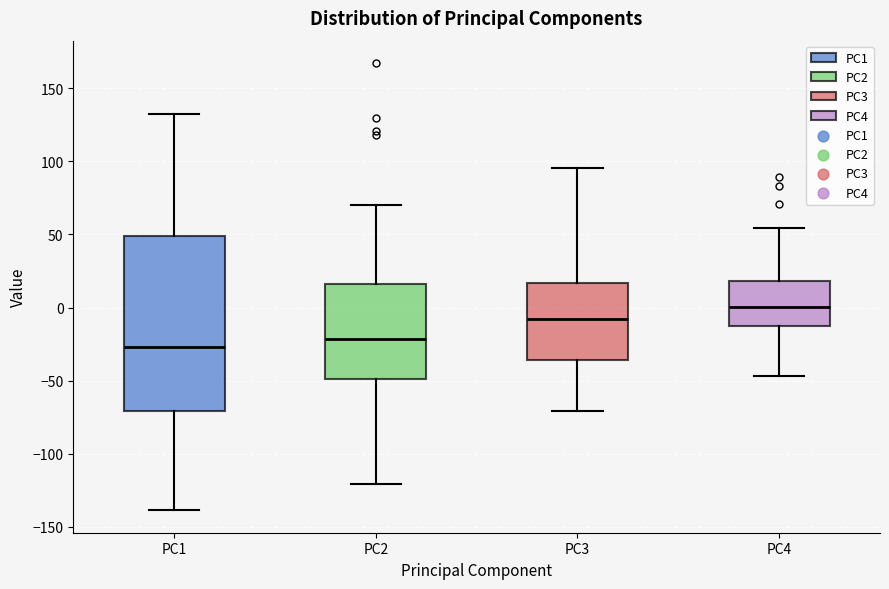

Where is the upper edge of the box for PC4 on the y-axis? The values are not printed on the chart, so give them approximately, as read against the axis.

20